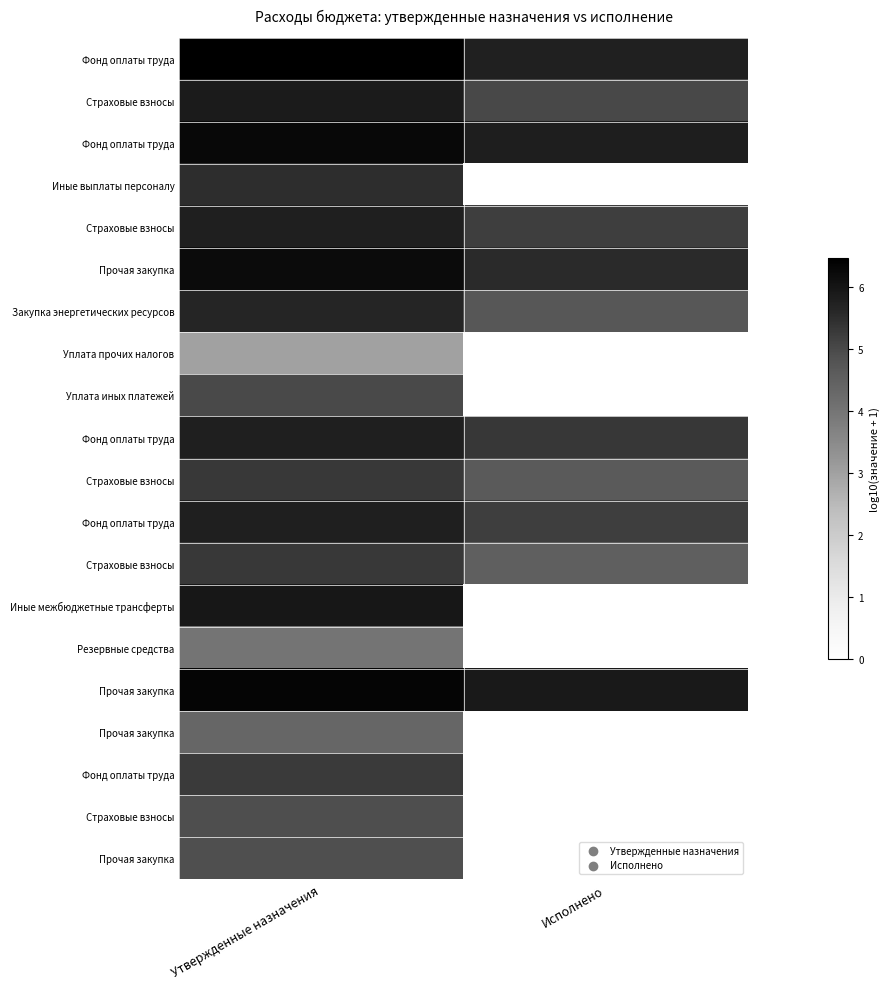

Count the number of categories in the chart.

2